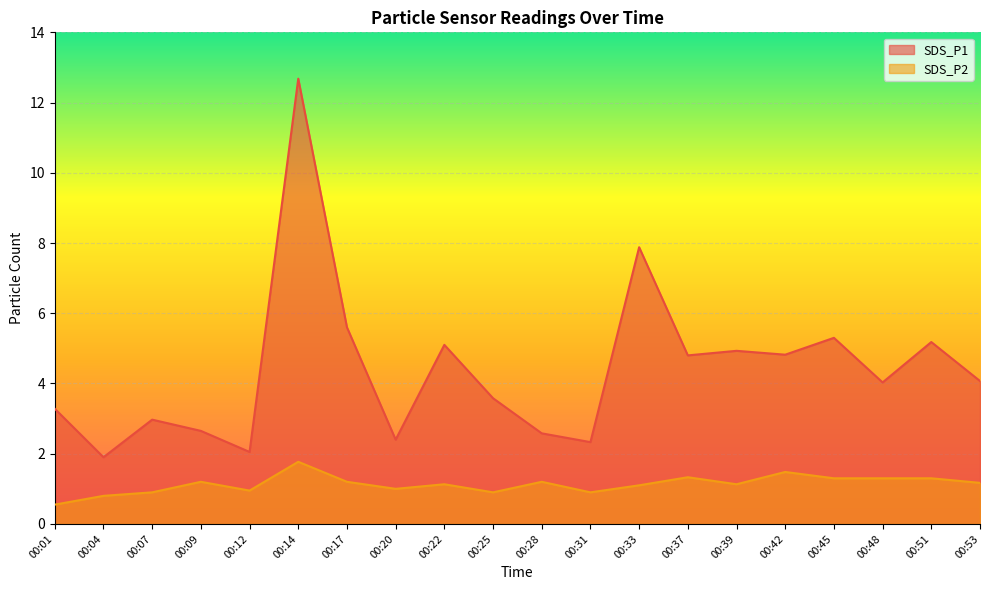

True or false: SDS_P2 has more than 0 interior local peaks.

True